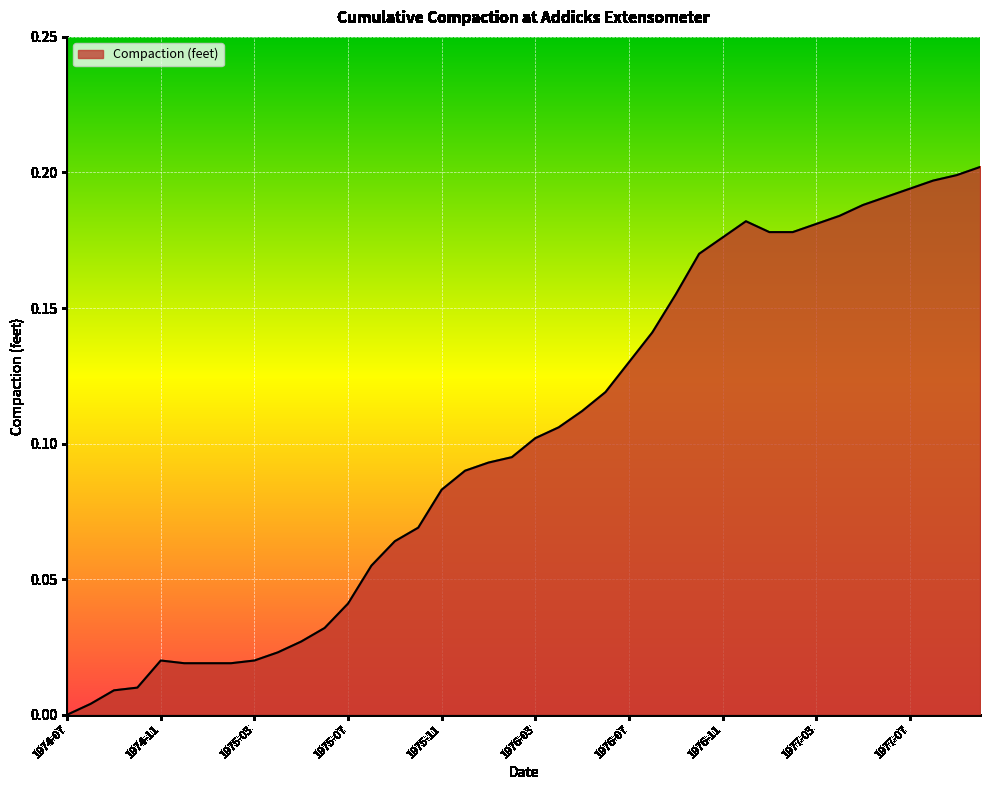

What is the difference between the maximum and minimum values?

0.2